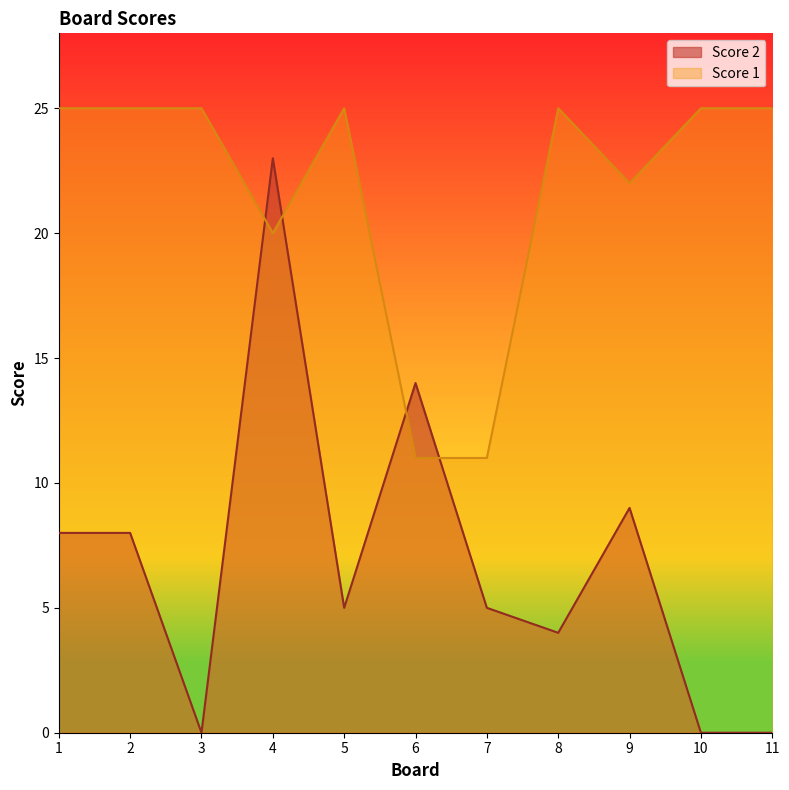

At how many categories does at least one series exceed 8?

11